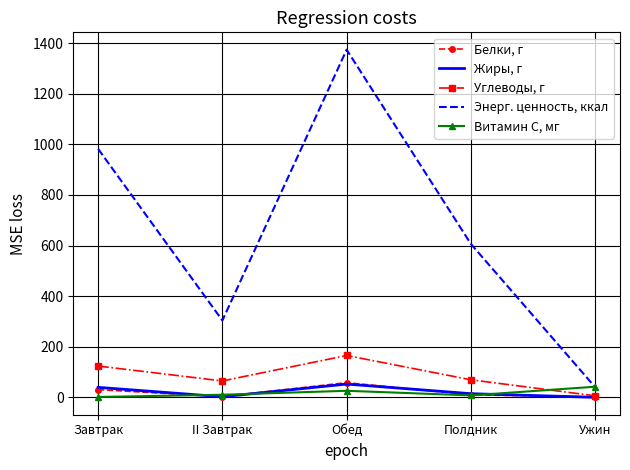

Where is the first local maximum for Белки, г?

Обед